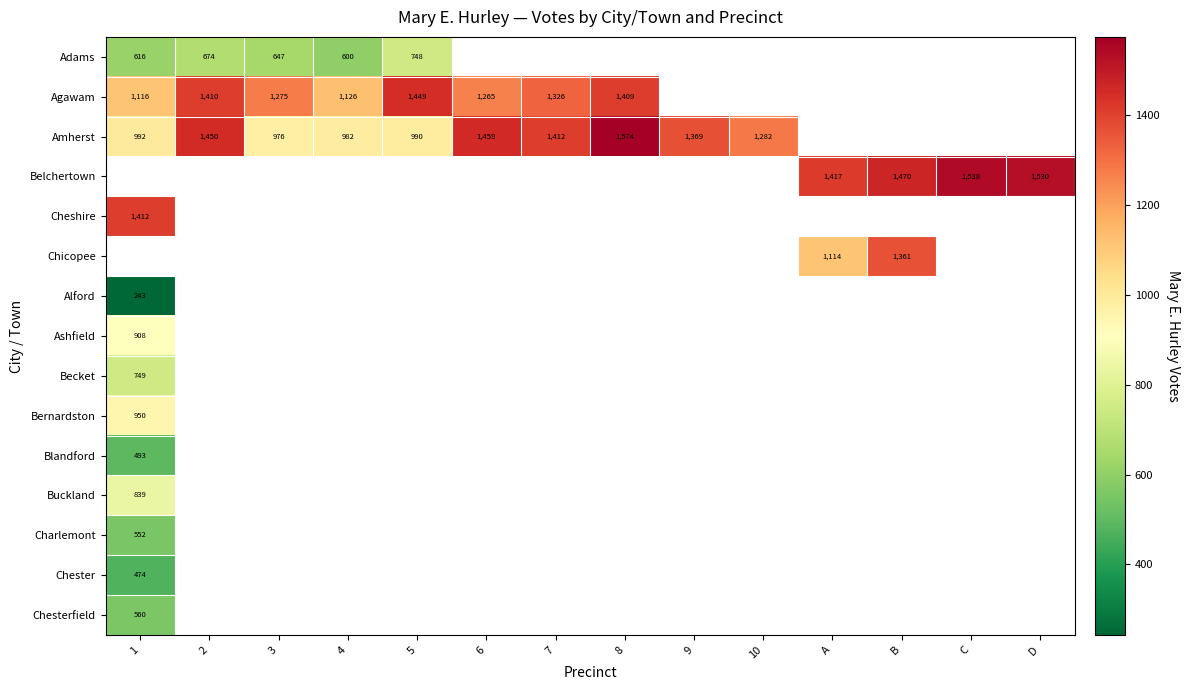

What is the smallest value displayed?

243.0